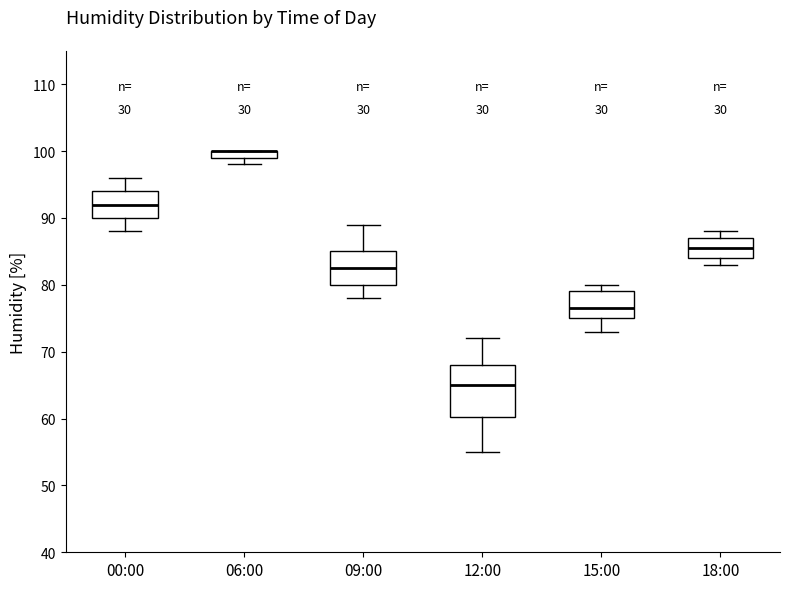

Where does the upper whisker of the box for 00:00 end on the y-axis? The values are not printed on the chart, so give them approximately, as read against the axis.

96